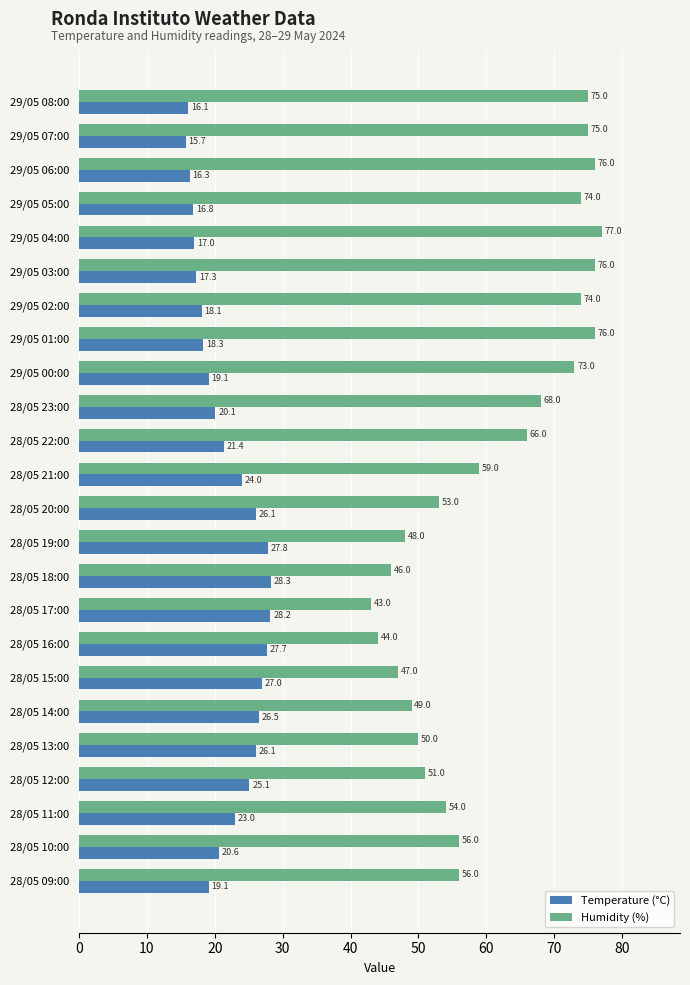

What is the total value across all series at 28/05 12:00?

76.1